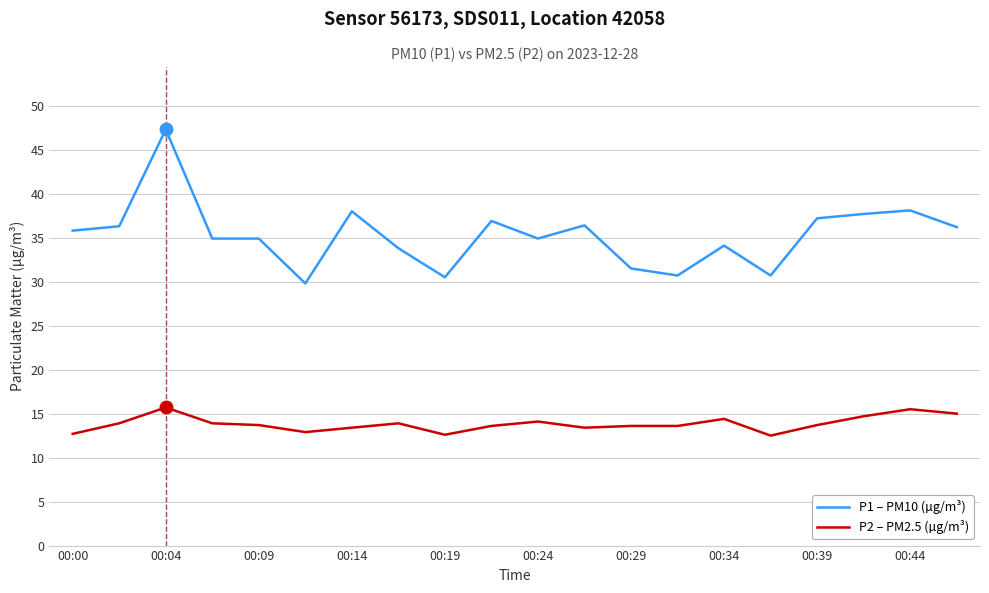

What is the difference between the maximum and second lowest values in the P1 – PM10 (µg/m³) series?

16.8